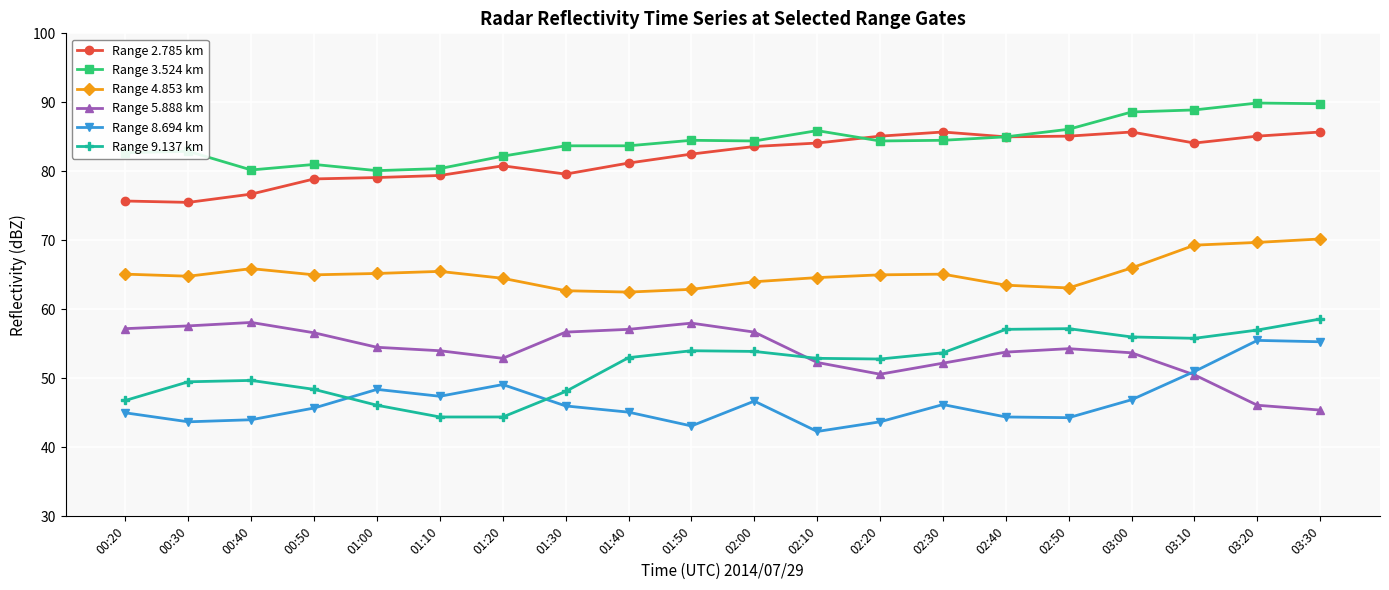

How many categories are shown in the chart?

20